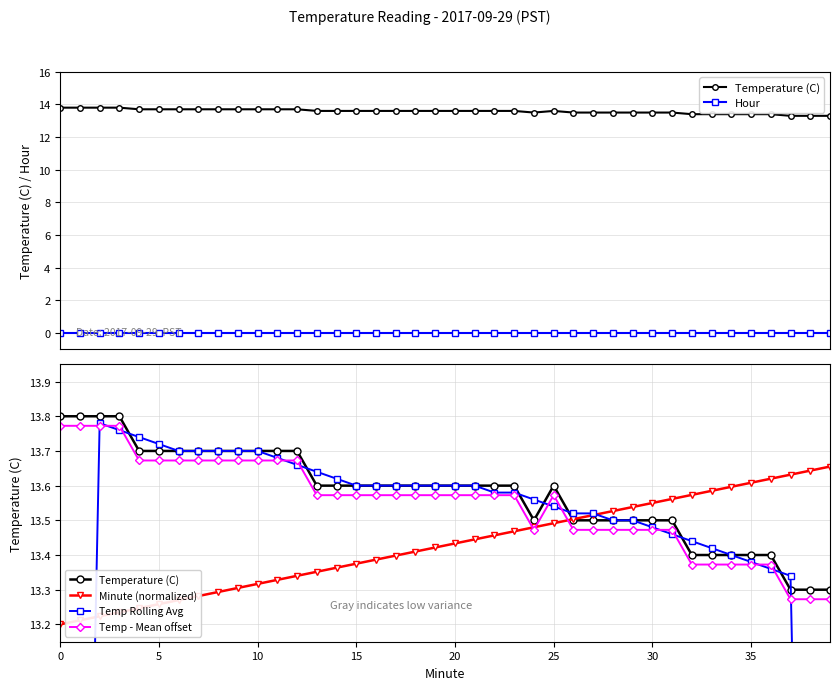

At how many categories does at least one series exceed 0?

40